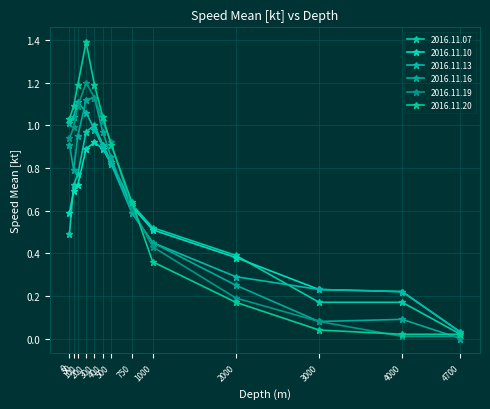

How many interior local peaks does the 2016.11.16 series have?

2